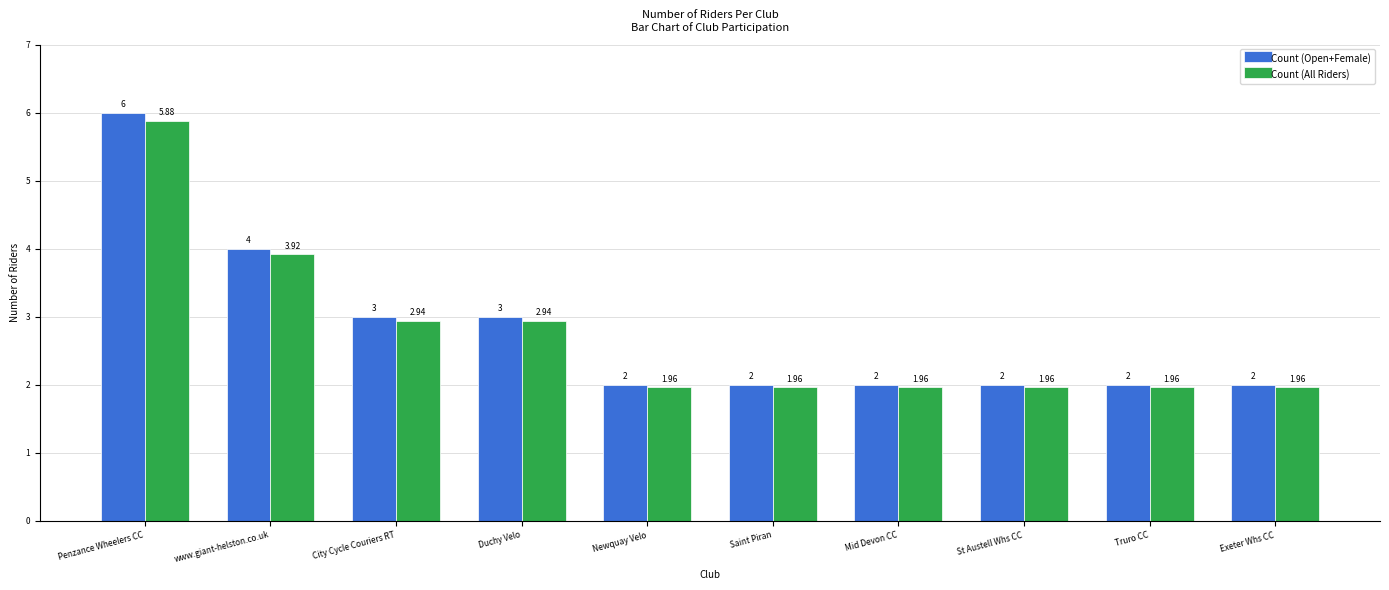

What is the difference between the maximum and minimum values in the Count (Open+Female) series?

4.0